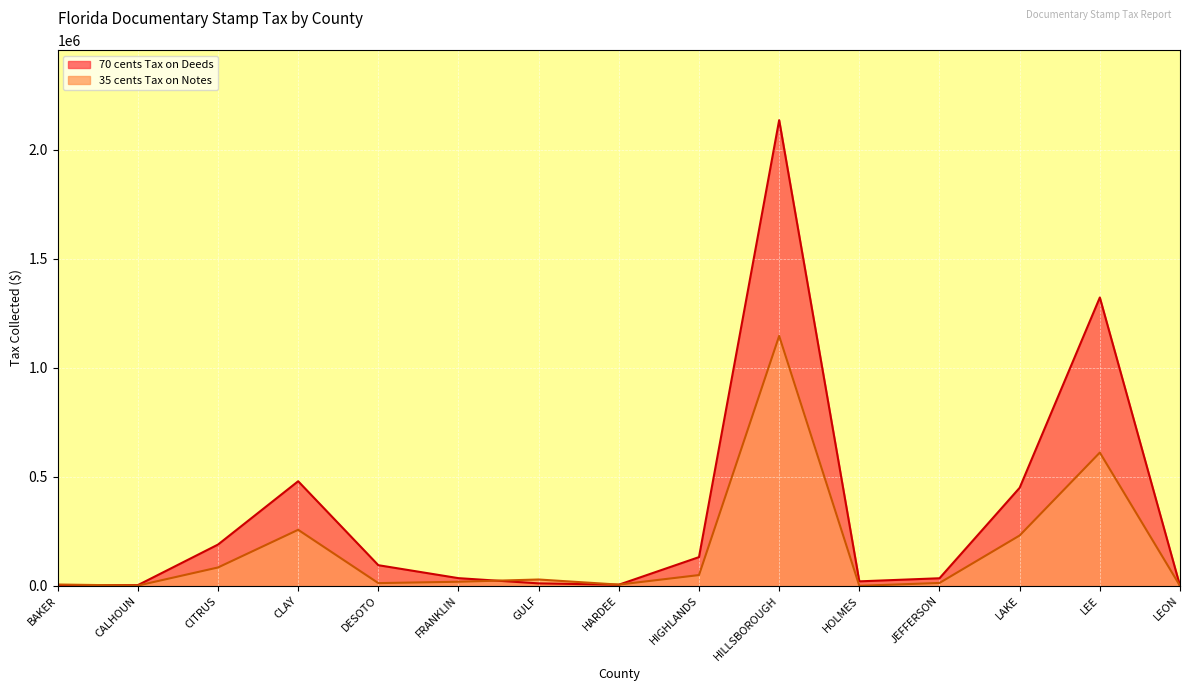

Which label corresponds to the largest value in the chart?

HILLSBOROUGH